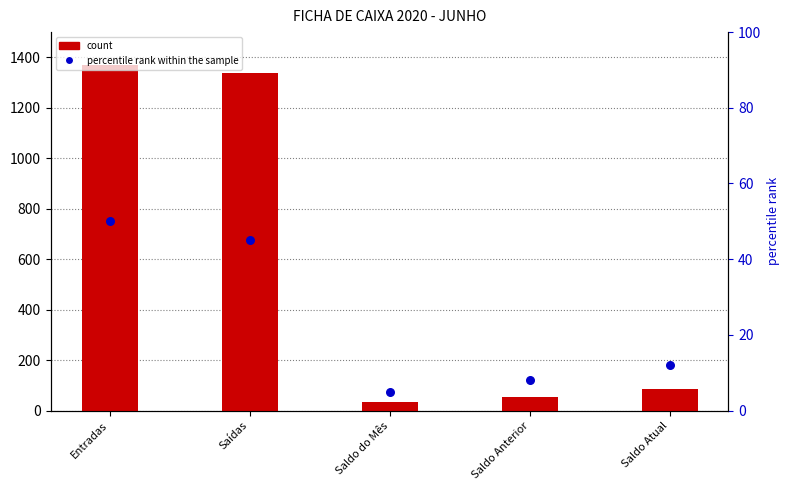

Which series contains the highest Y value?

count